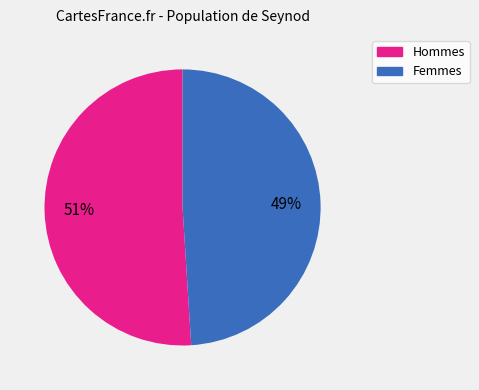

How many slices are in this pie chart?

2